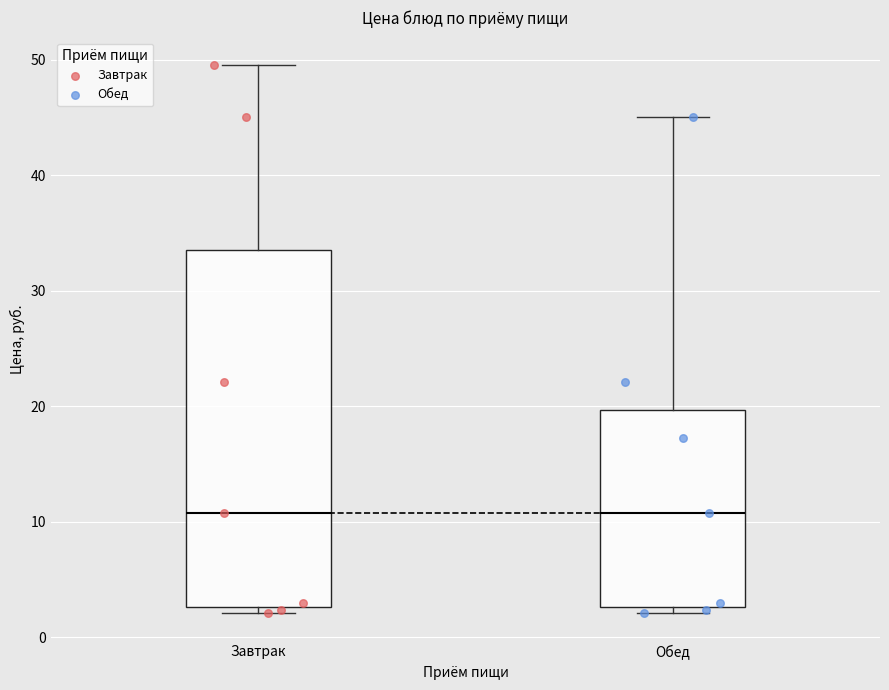

Where is the lower edge of the box for Обед on the y-axis? The values are not printed on the chart, so give them approximately, as read against the axis.

3